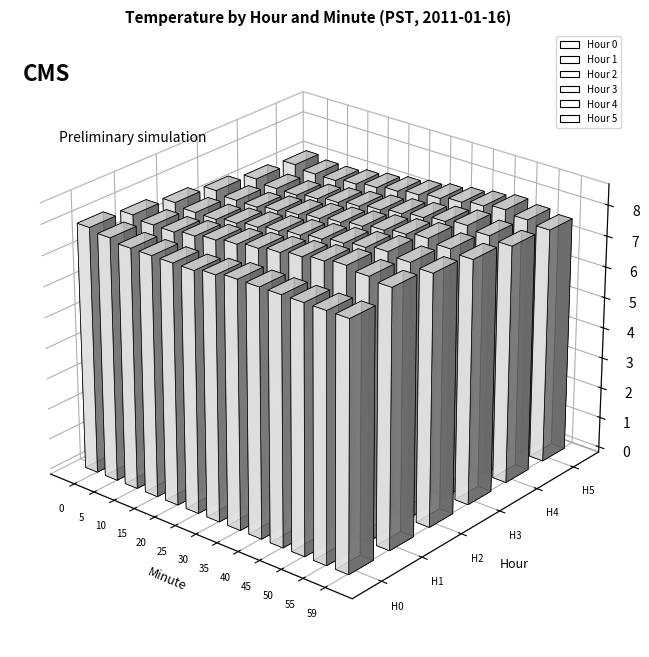

Count the Hour 0 values in the range 8 to 9.

10